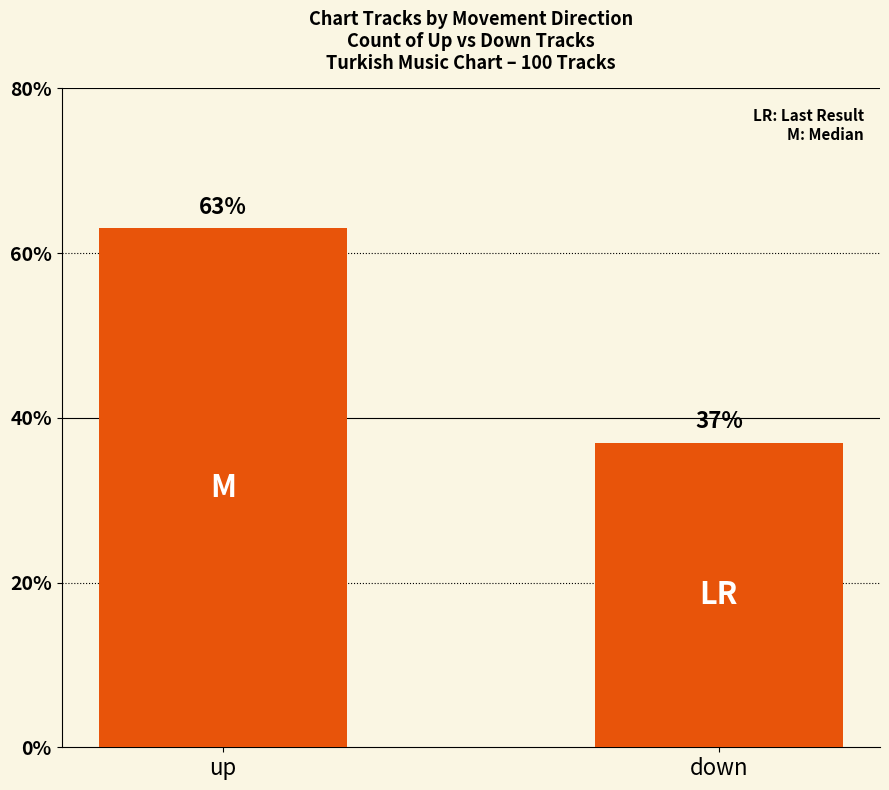

Which has a higher value, up or down?

up